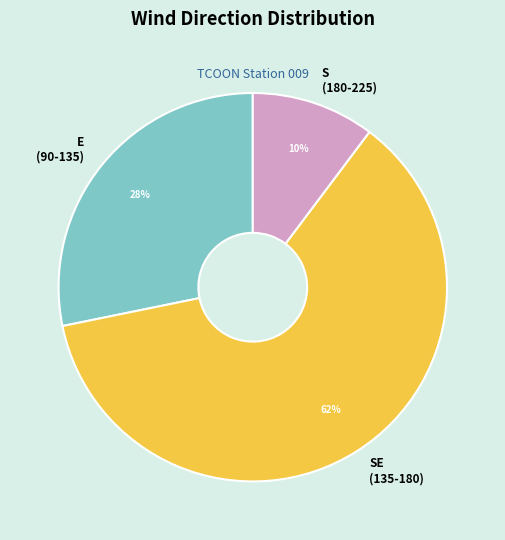

To the nearest percent, what is the average slice percentage?

33%